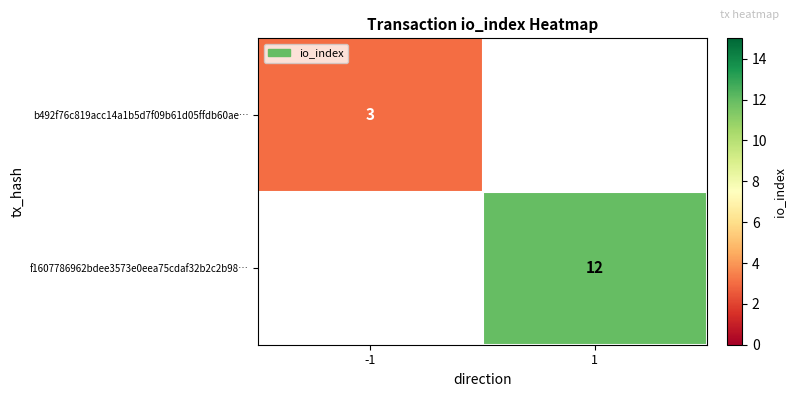

The f1607786962bdee3573e0eea75cdaf32b2c2b98… series shows 3 at 1. True or false?

False